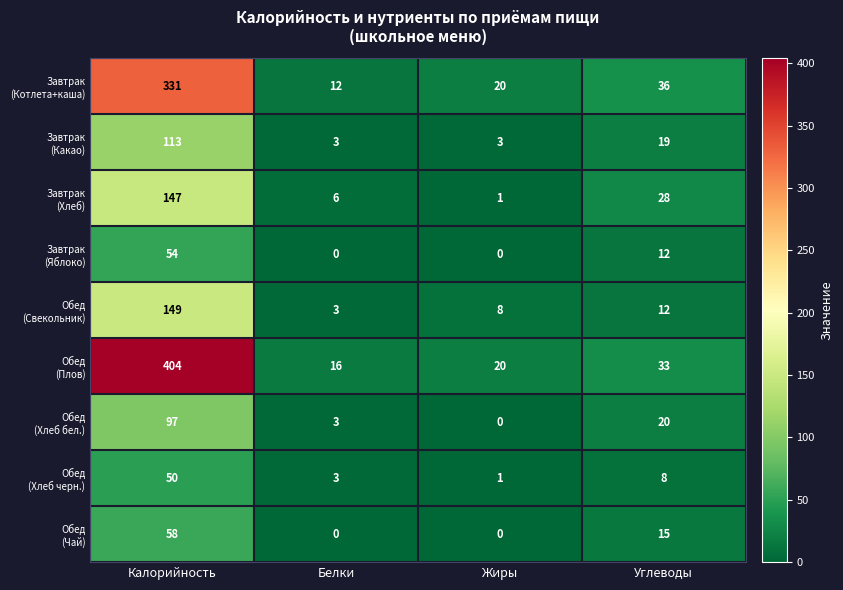

At which category does the chart reach its peak across all series?

Калорийность